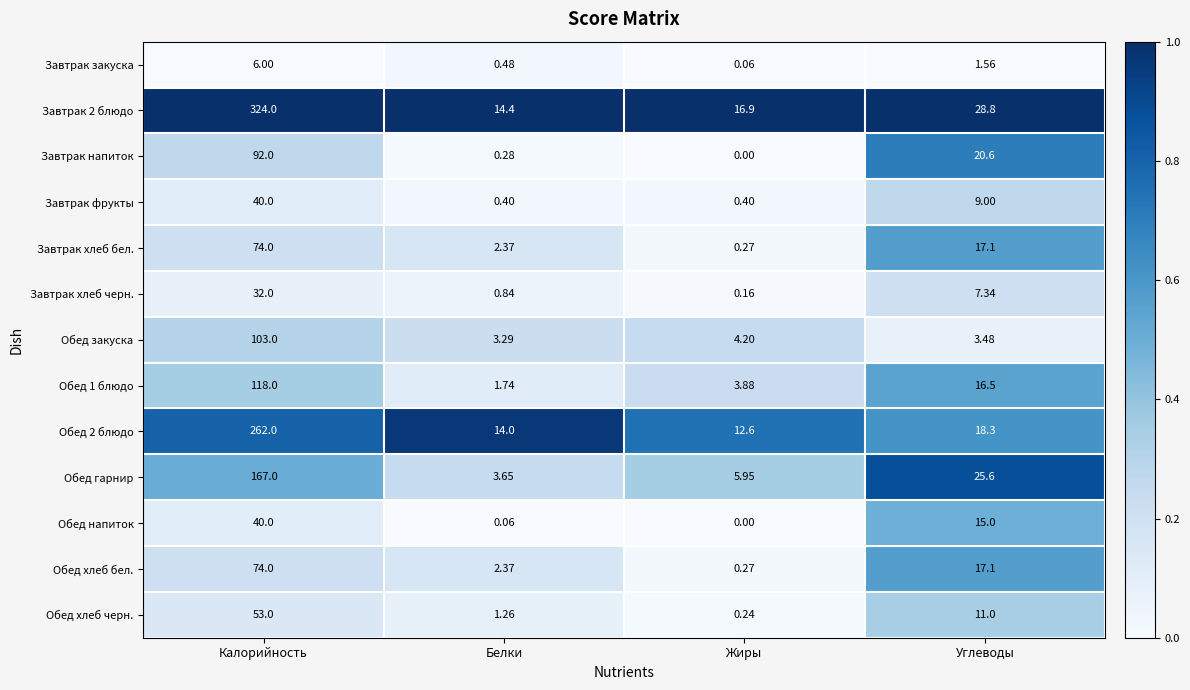

Is the value of Обед закуска at Углеводы greater than the value of Обед 2 блюдо at Жиры?

No